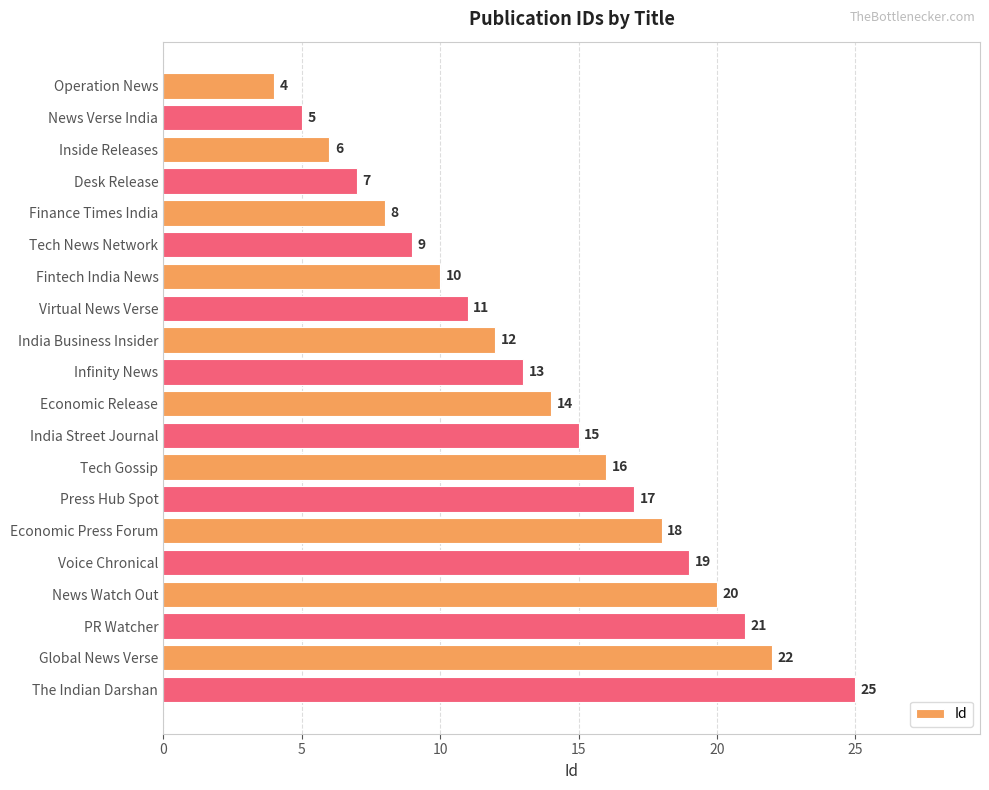

Between Tech Gossip and PR Watcher, which is larger?

PR Watcher